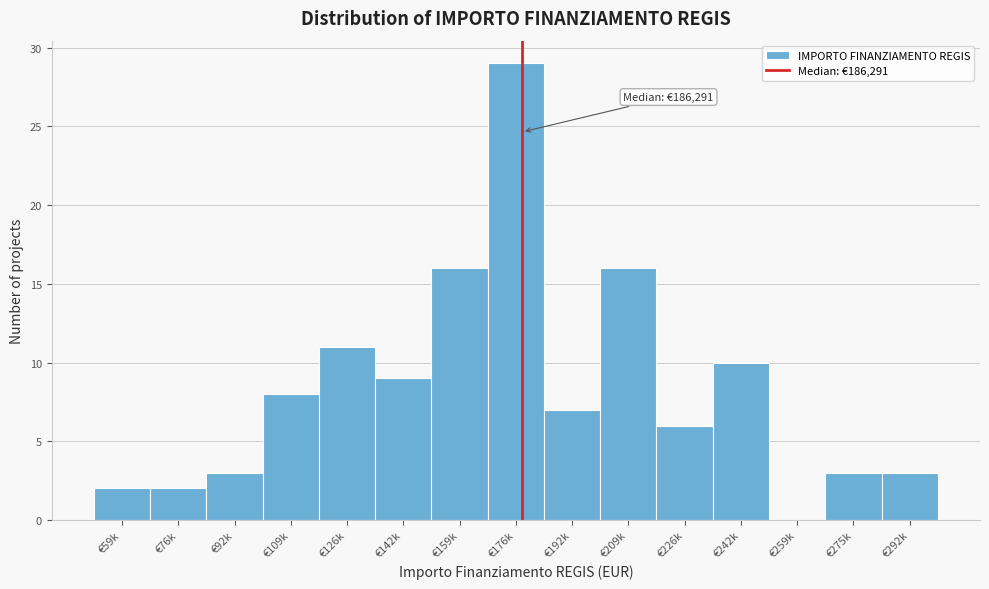

Reading left to right, transcribe all the data shown in this chart.

€59k=2	€76k=2	€92k=3	€109k=8	€126k=11	€142k=9	€159k=16	€176k=29	€192k=7	€209k=16	€226k=6	€242k=10	€259k=0	€275k=3	€292k=3